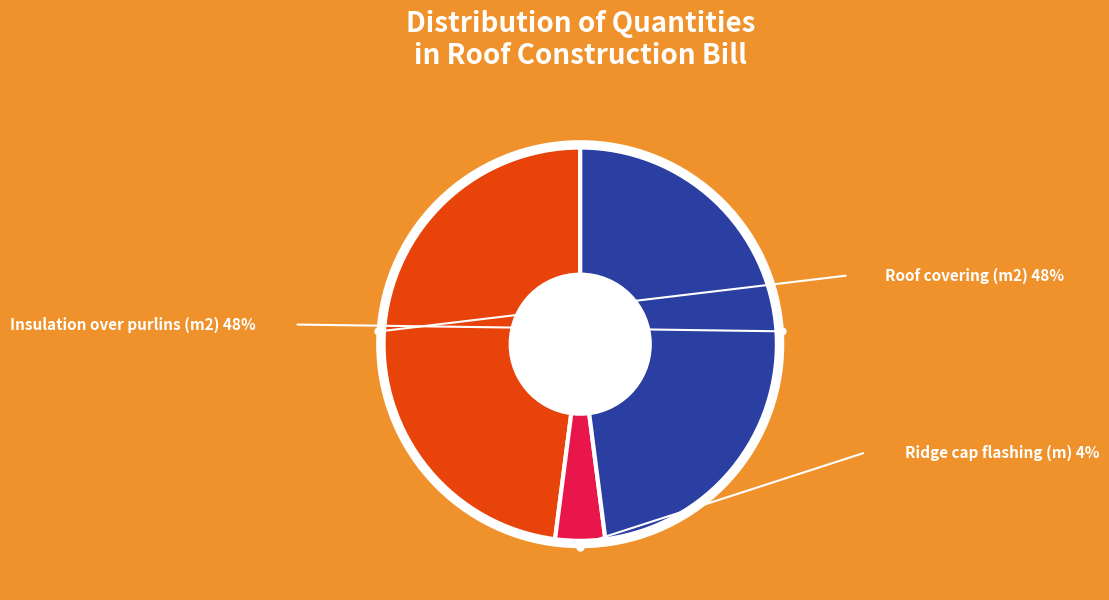

True or false: Insulation over purlins (m2) accounts for 60% of the total.

False